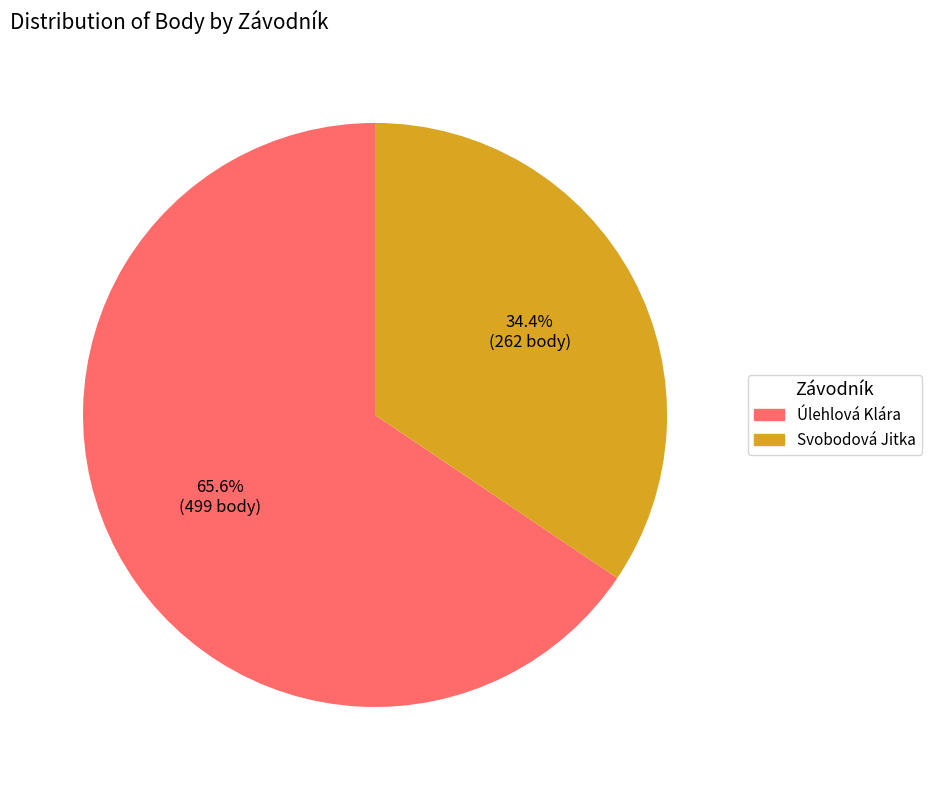

The Úlehlová Klára slice represents 54% of the pie. True or false?

False